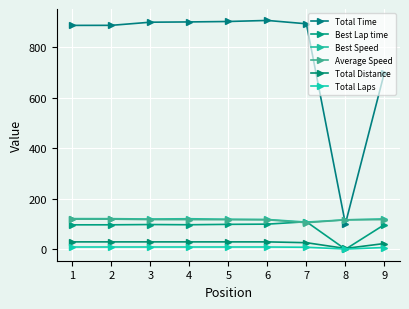

How many interior local peaks does the Total Time series have?

1